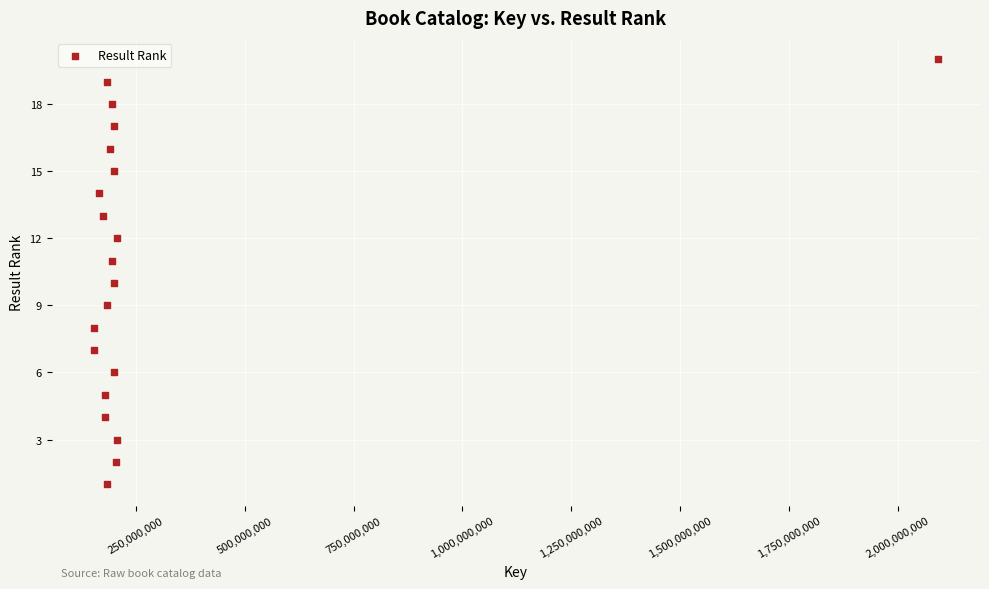

What is the range of X values (max minus min)?

1938334701